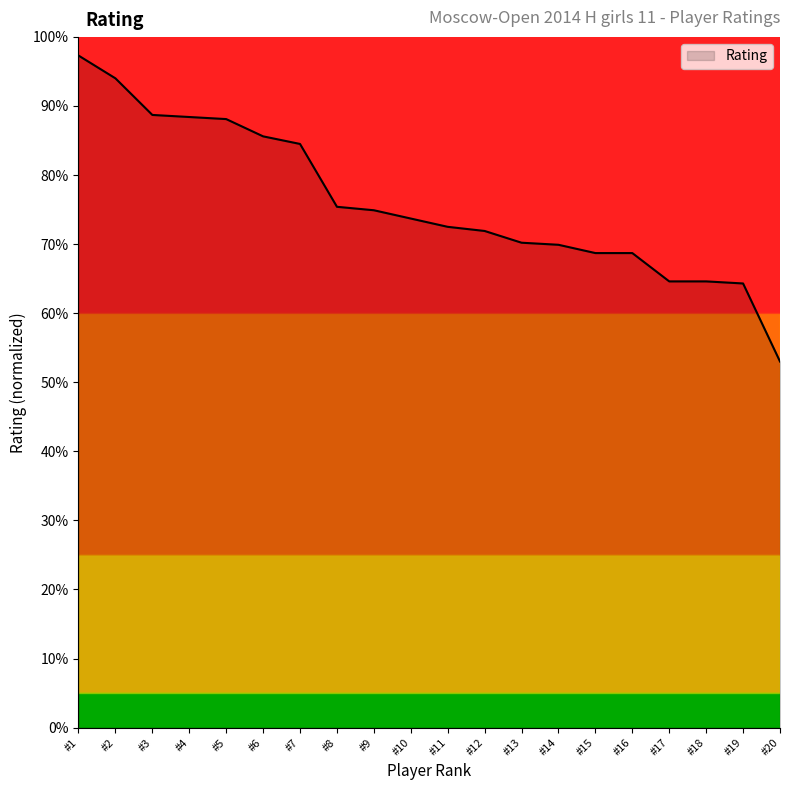

What is the minimum value shown in the chart?

53.0